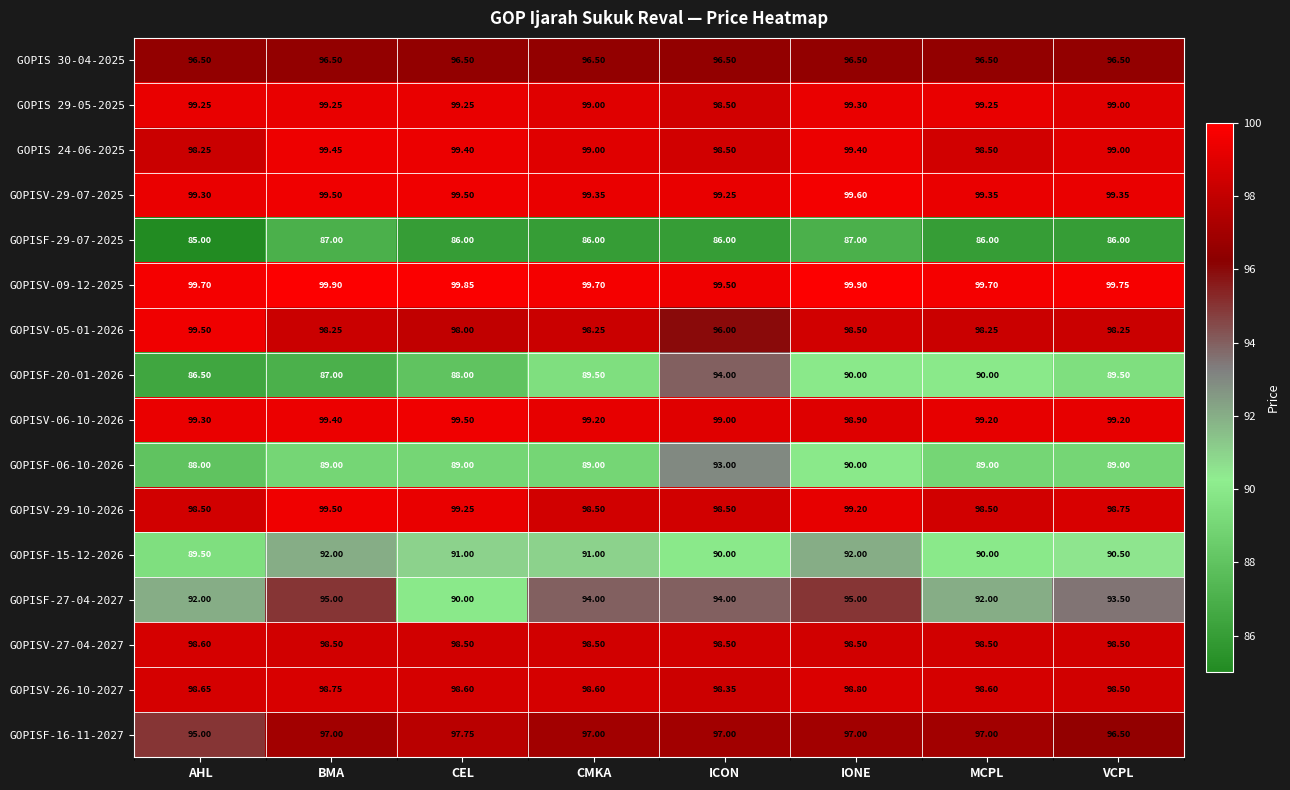

At which label does GOPISV-05-01-2026 reach its minimum?

ICON